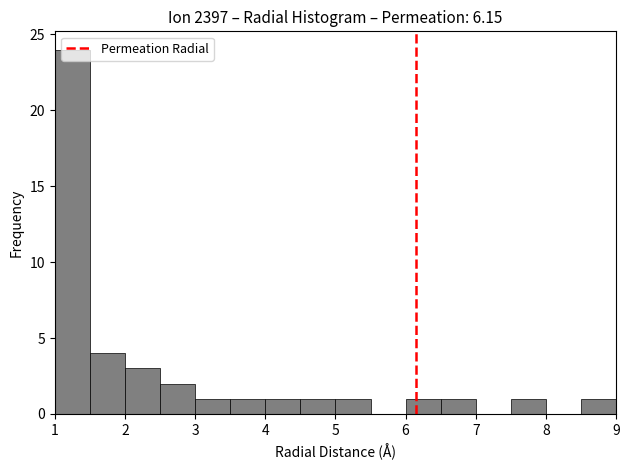

Reading left to right, list every bar in this chart as the range it spans on the x-axis followed by its height. The values are not printed on the chart, so give them approximately, as read against the axis.

1.0 to 1.5: 24
1.5 to 2.0: 4
2.0 to 2.5: 3
2.5 to 3.0: 2
3.0 to 3.5: 1
3.5 to 4.0: 1
4.0 to 4.5: 1
4.5 to 5.0: 1
5.0 to 5.5: 1
5.5 to 6.0: 0
6.0 to 6.5: 1
6.5 to 7.0: 1
7.0 to 7.5: 0
7.5 to 8.0: 1
8.0 to 8.5: 0
8.5 to 9.0: 1